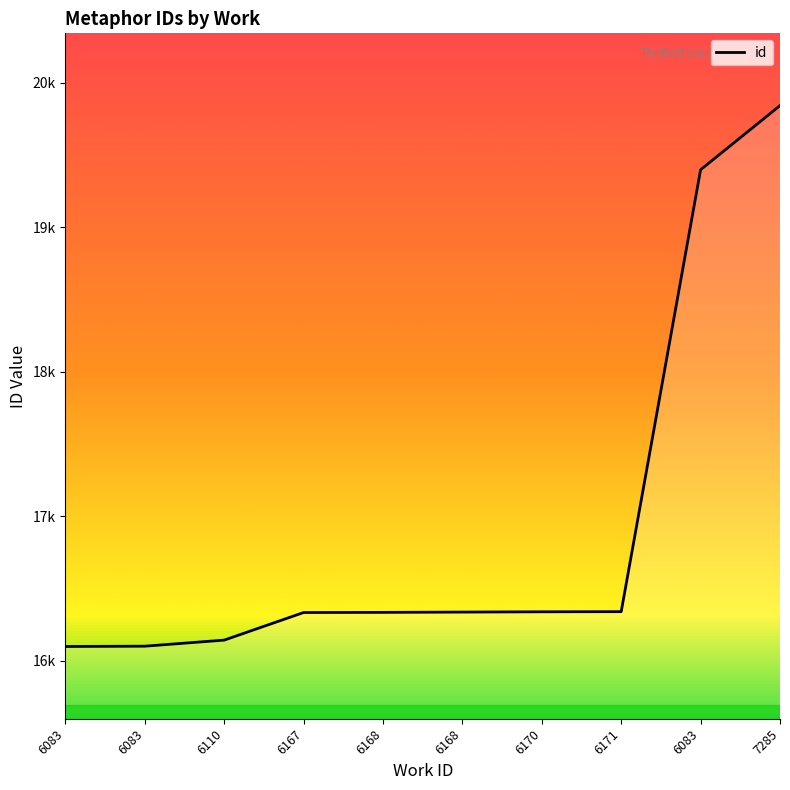

What is the difference between the maximum and second lowest values?

3741